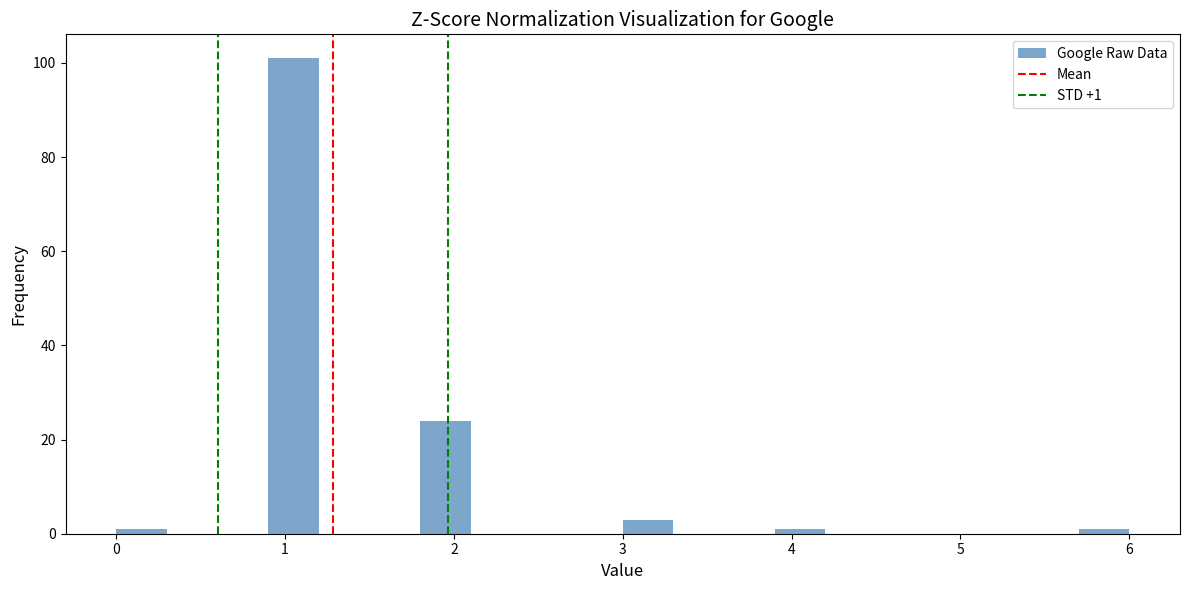

Read against the x-axis, roughly where is the centre of the tallest bar?

1.1